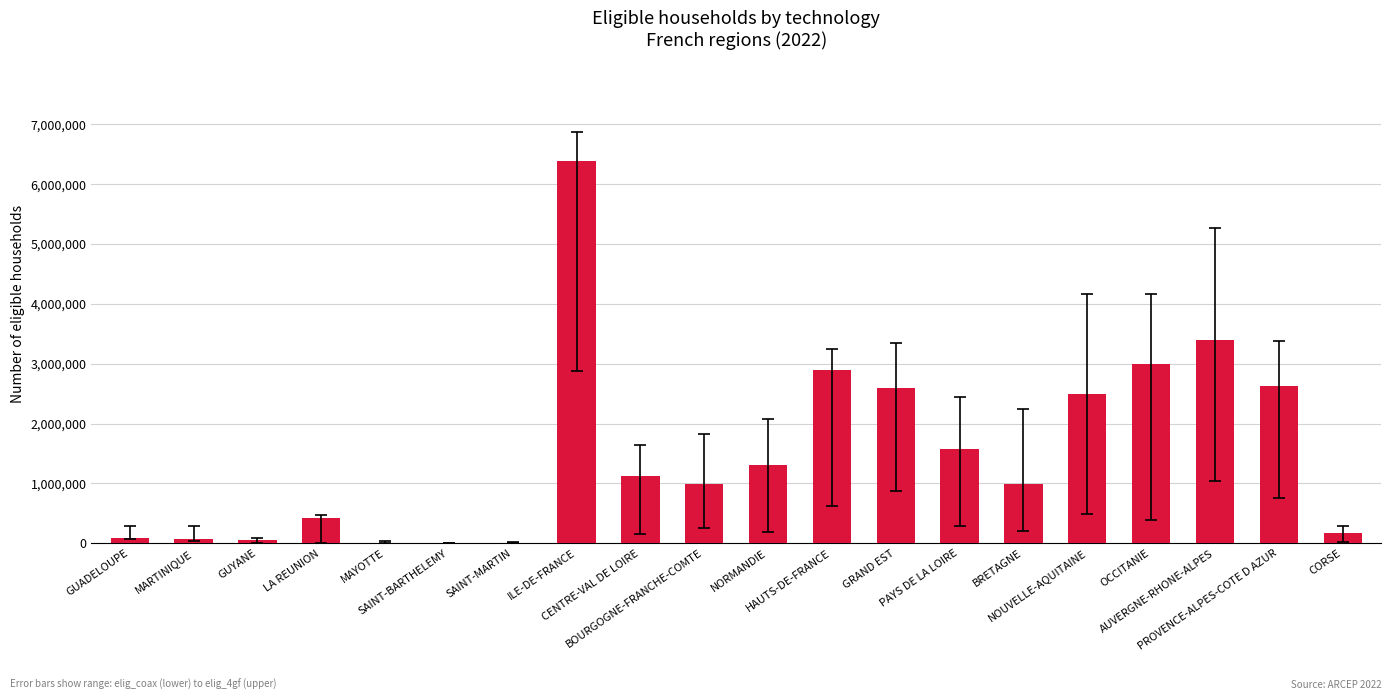

What is the greatest value displayed?

6393244